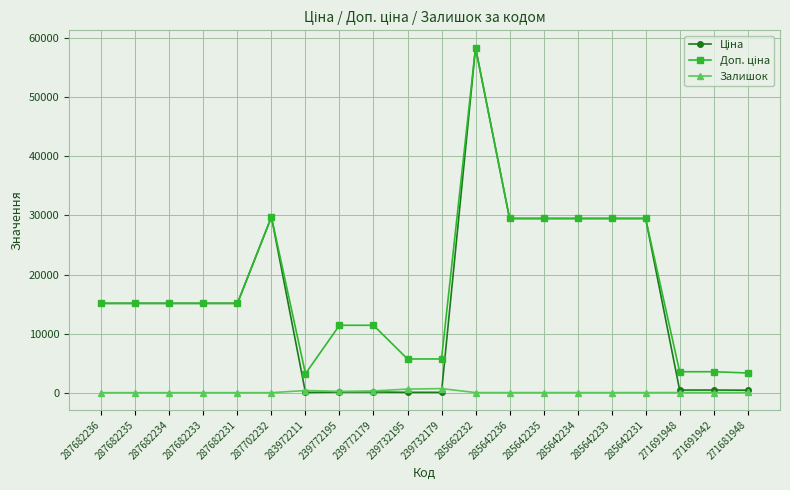

True or false: Залишок has a value of 22.0 at 271691948.

True